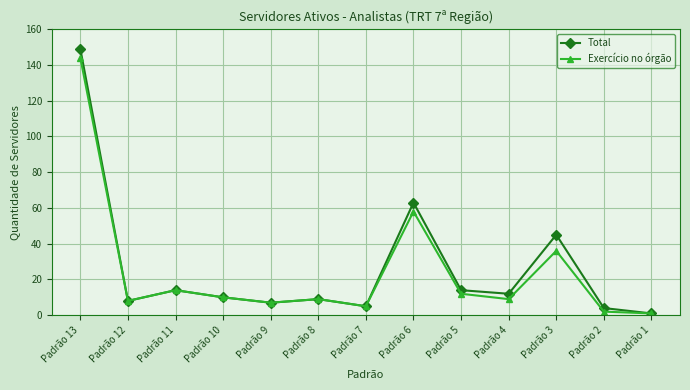

What is the lowest value of the Exercício no órgão series?

1